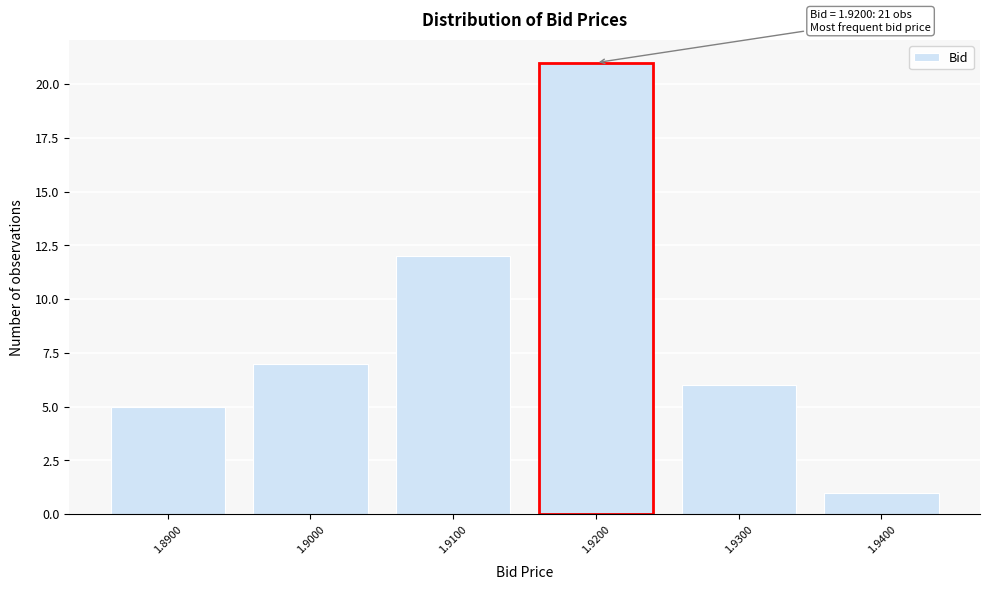

Reading left to right, list all the values displayed in this chart.

1.8900=5	1.9000=7	1.9100=12	1.9200=21	1.9300=6	1.9400=1